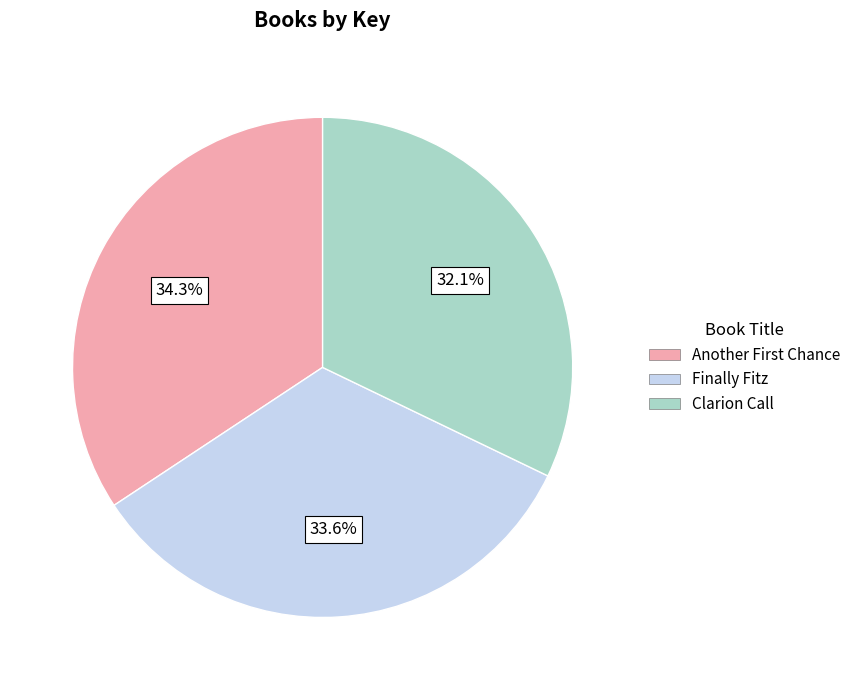

To the nearest percent, what is the average slice percentage?

33%